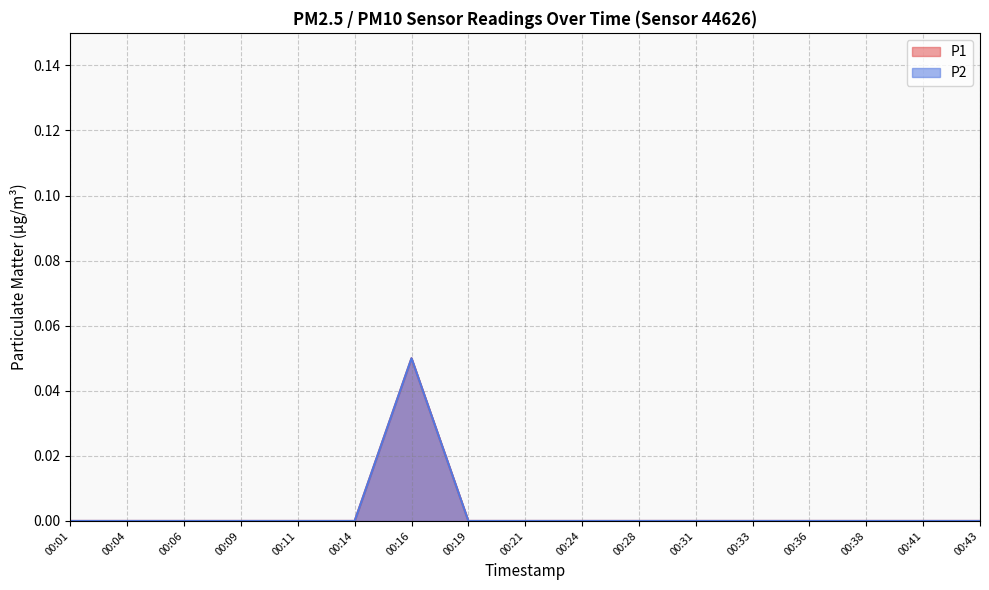

True or false: P2 and P1 cross at least once.

False